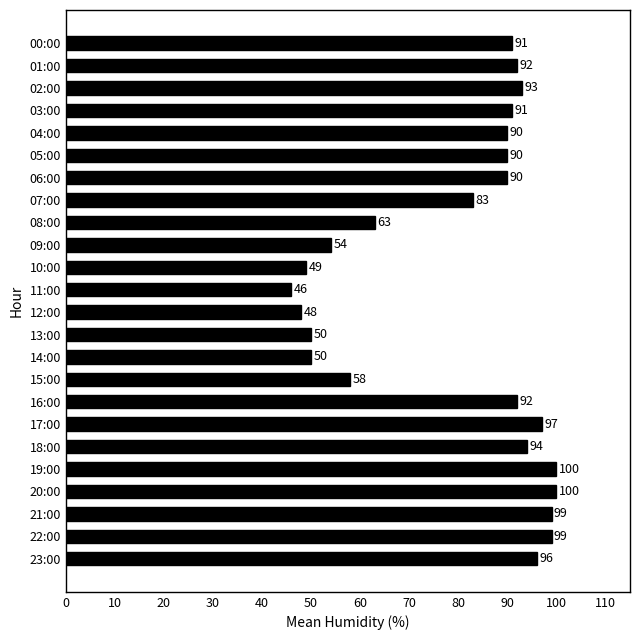

How many values are below 91?

12